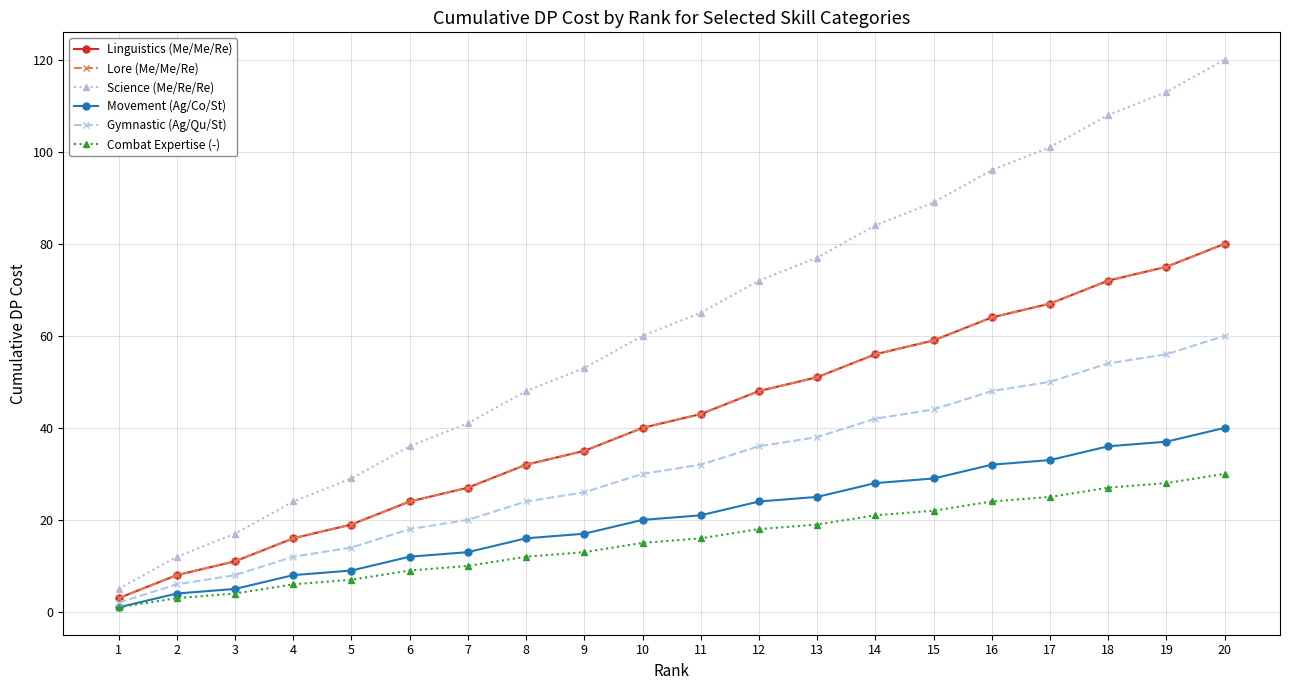

What is the difference between the second highest and minimum values in the Lore (Me/Me/Re) series?

72